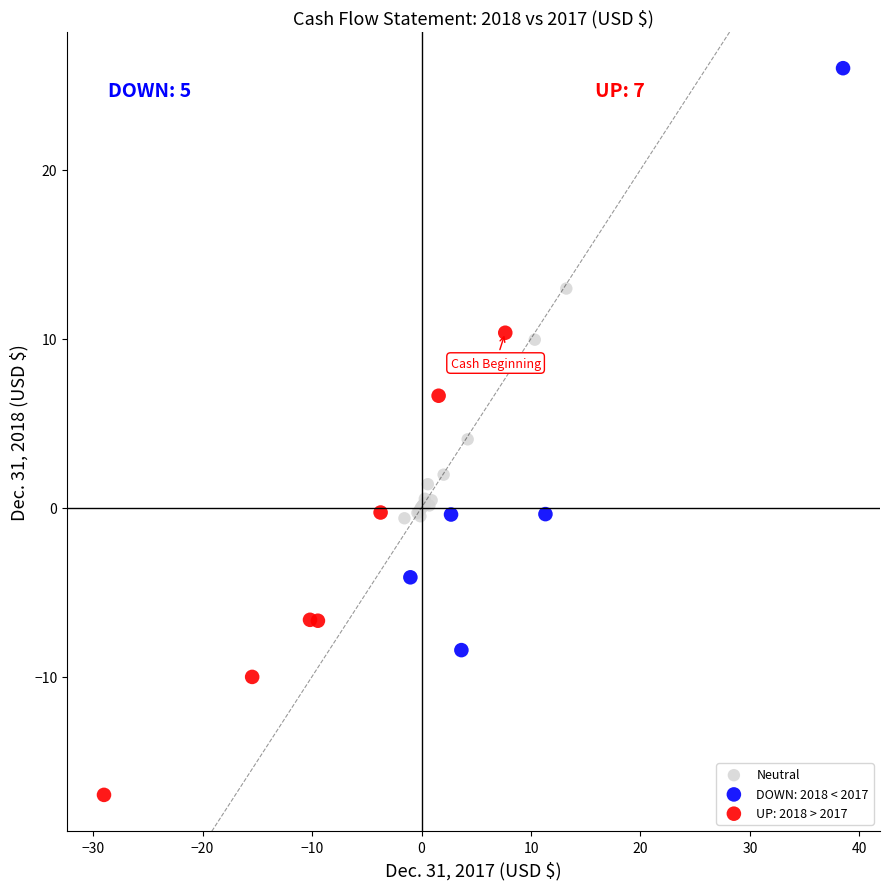

Which series reaches the minimum Y coordinate?

UP: 2018 > 2017